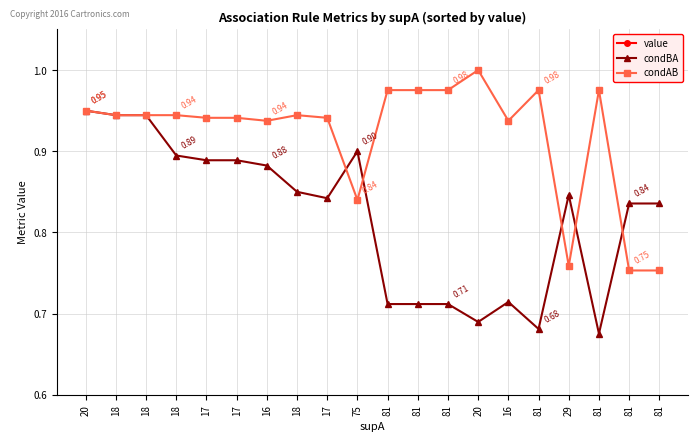

What is the difference between the maximum and minimum values in the value series?

0.1